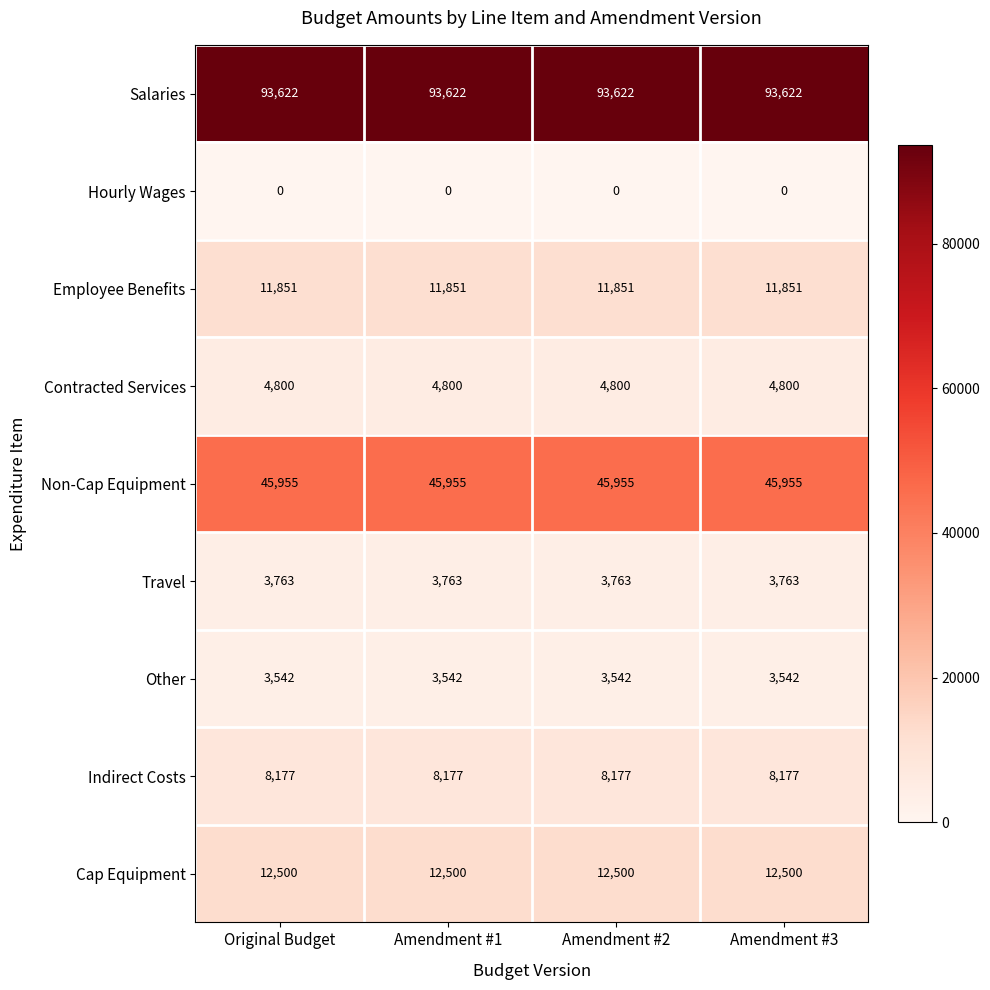

What is the lowest value of the Non-Cap Equipment series?

45955